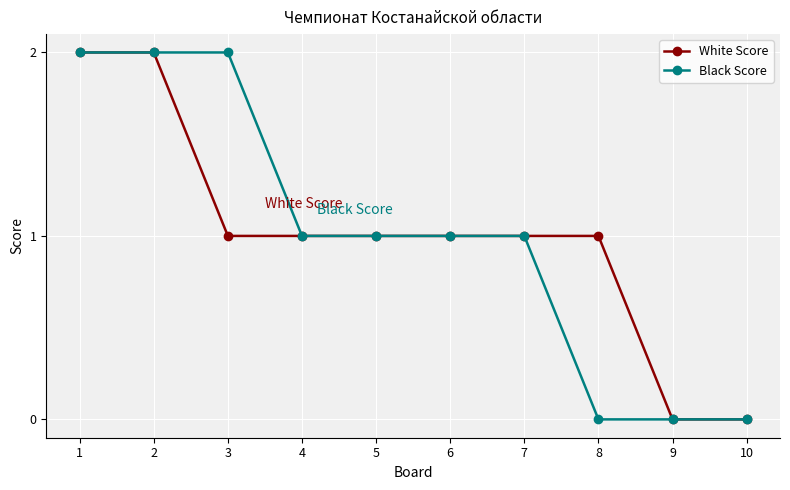

What is the sum of the White Score values at 7 and 1?

3